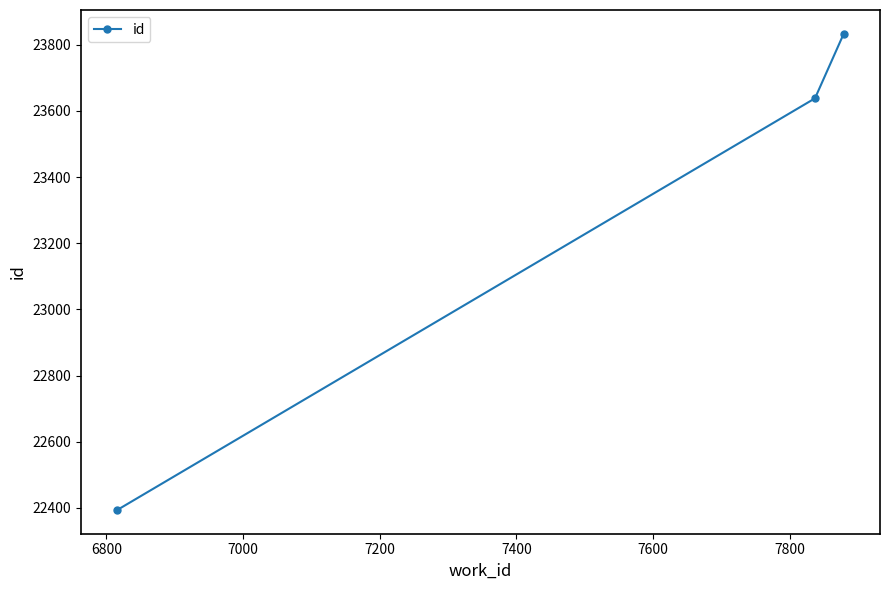

What is the greatest value displayed?

23833